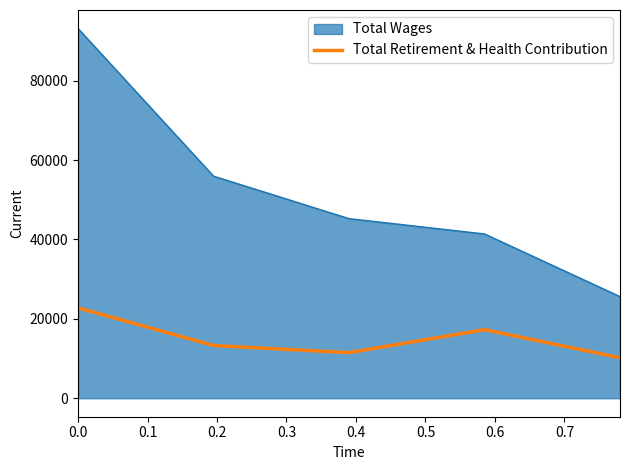

Rank the series by their average value, from lowest to highest.

Total Retirement & Health Contribution, Total Wages